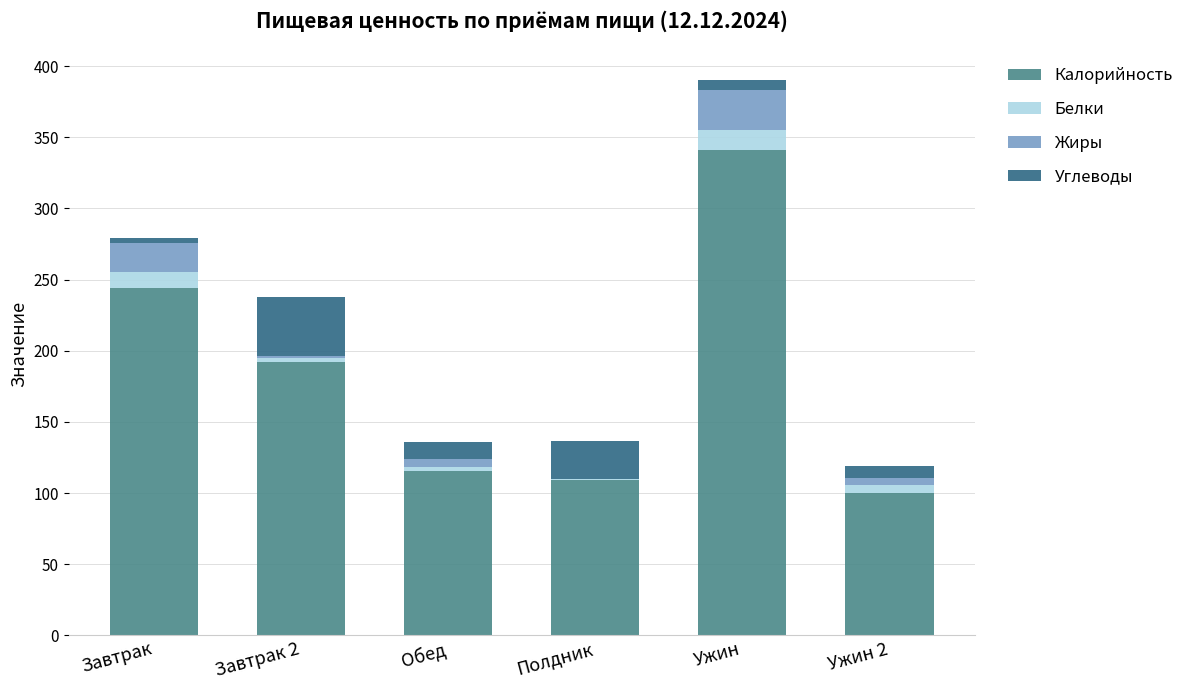

The Калорийность series shows 29.4 at Полдник. True or false?

False